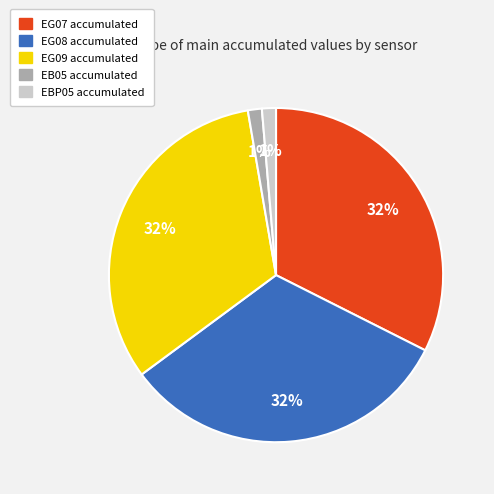

Is it true that EG08 is 32% of the pie?

True